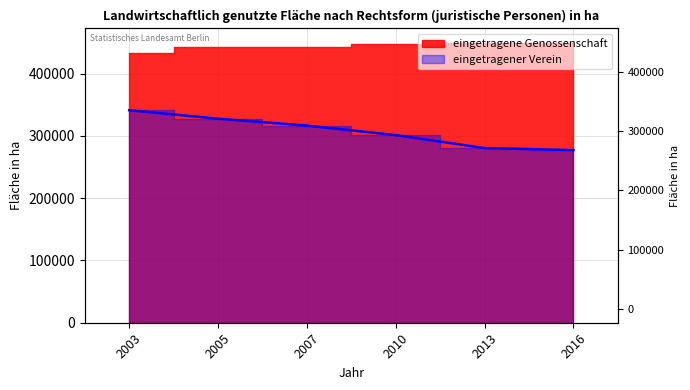

What is the value of the 2nd point from the left?

327739